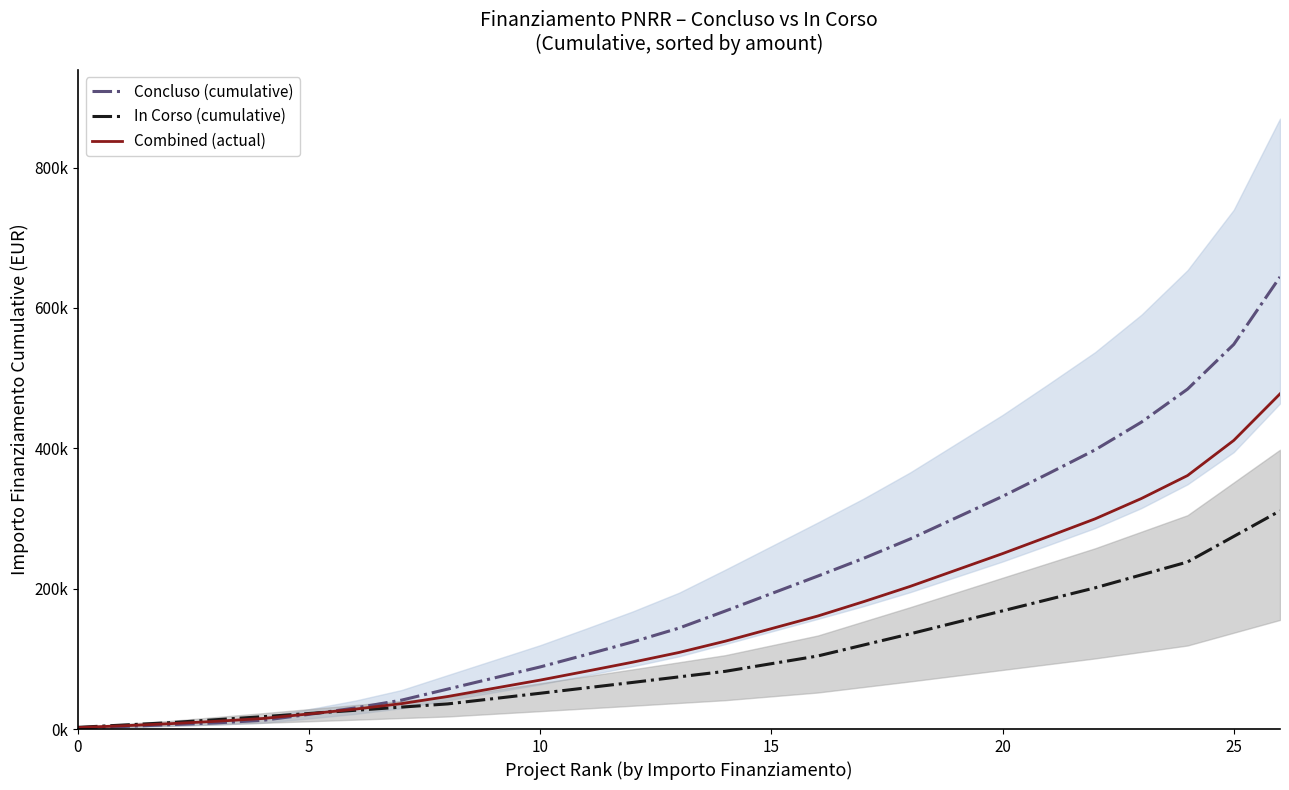

After their last crossing, which series has the higher values: Combined (actual) or In Corso (cumulative)?

Combined (actual)